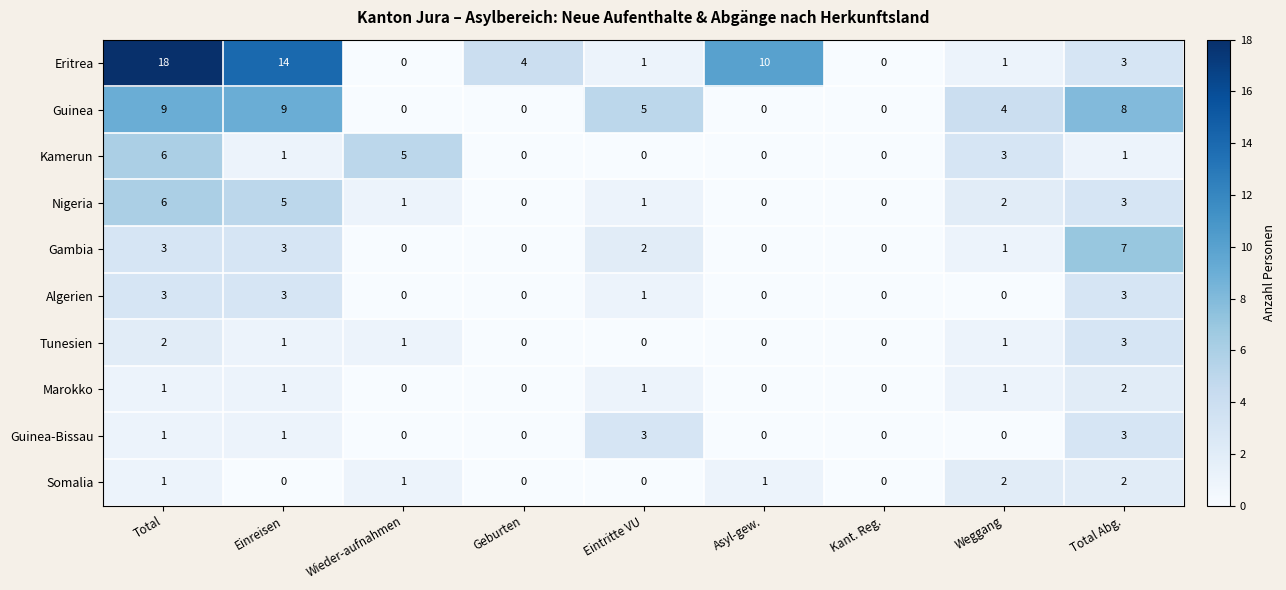

Between Total and Wieder-aufnahmen, which series saw the biggest shift?

Eritrea